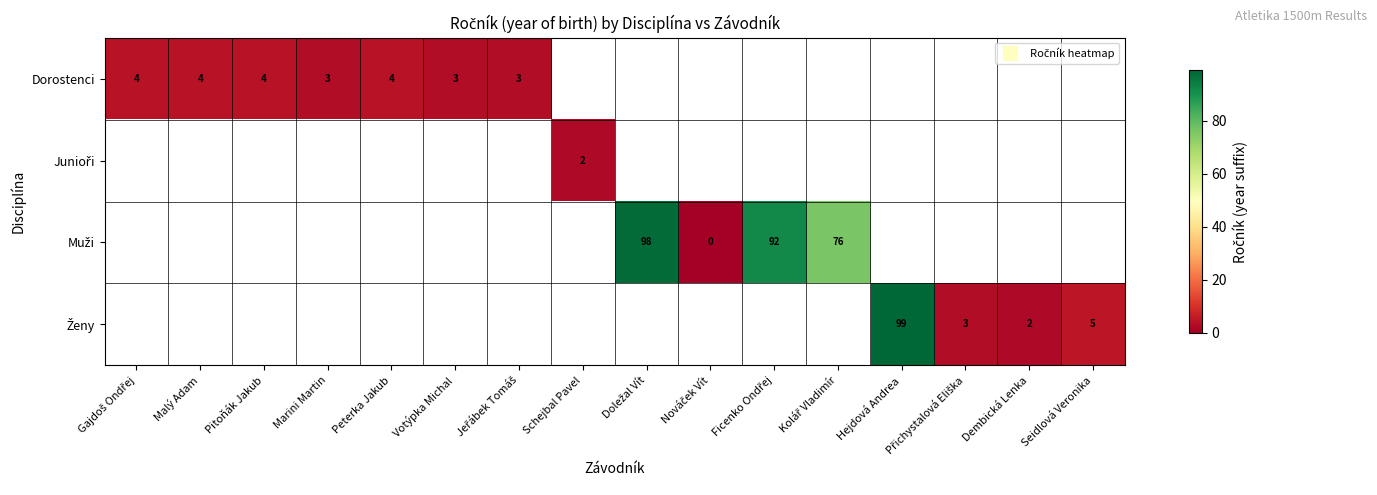

Which series changed the most between Marini Martin and Ficenko Ondřej?

Muži